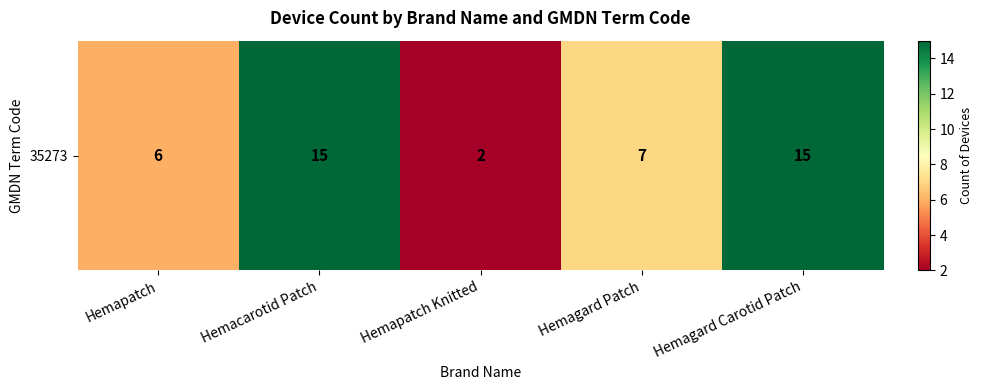

What is the difference between the second highest and minimum values?

13